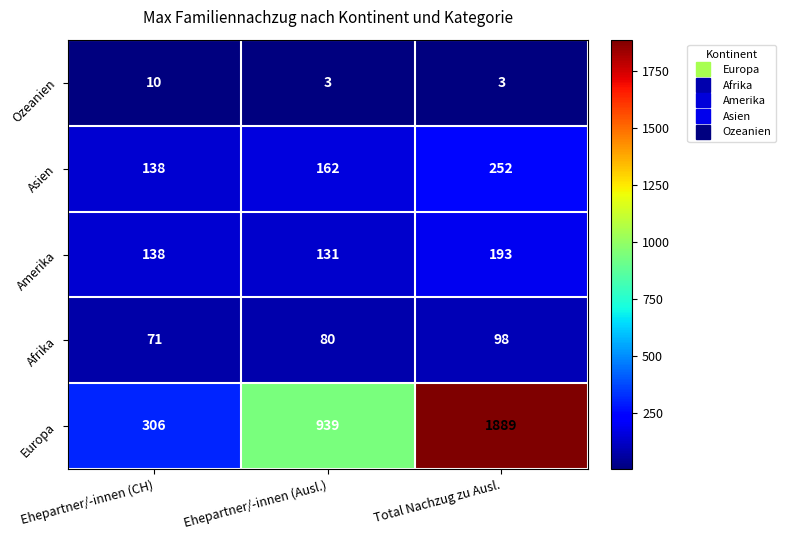

Is it true that Afrika equals 118 at Ehepartner/-innen (Ausl.)?

False